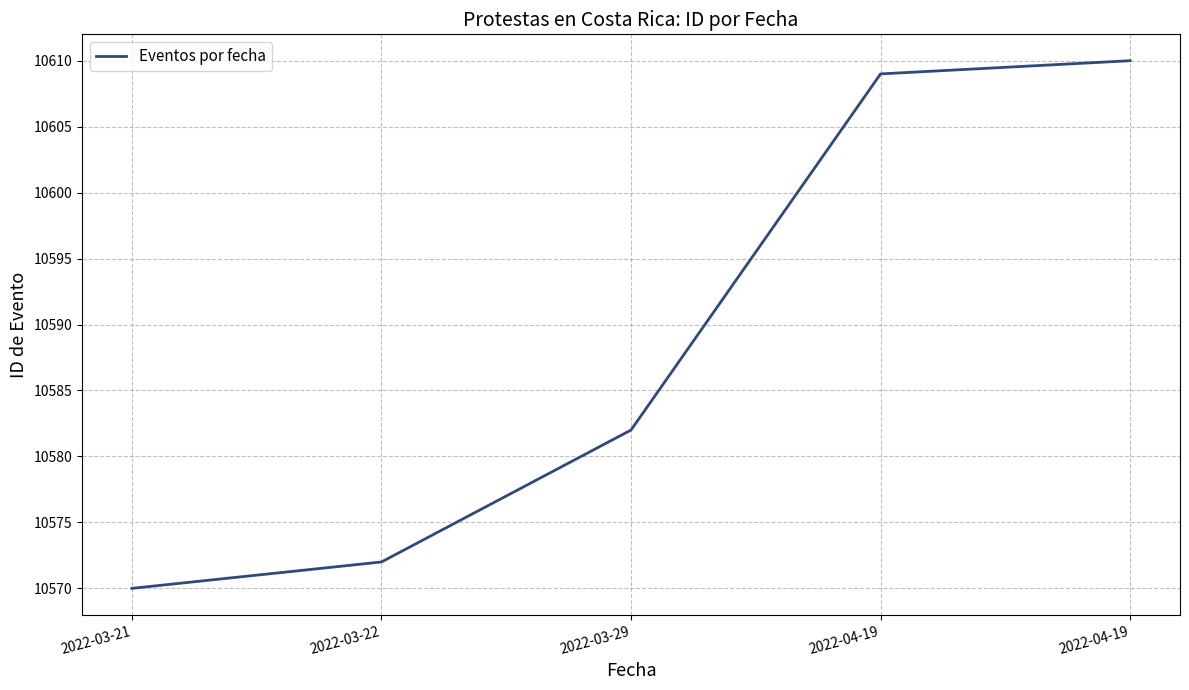

What is the ratio of the value at 2022-04-19 to the value at 2022-04-19?

1.0